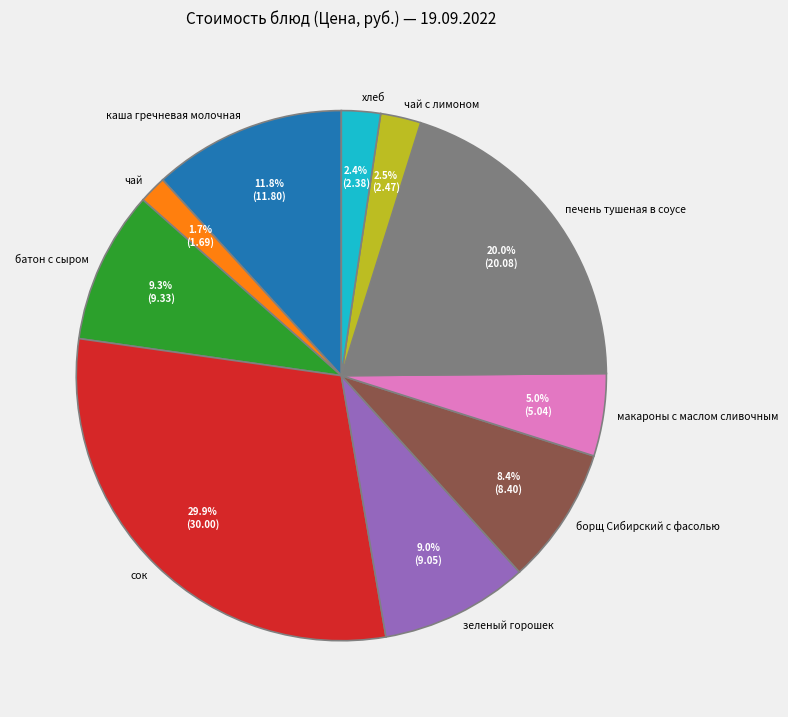

Do макароны с маслом сливочным and батон с сыром together represent more than half of the pie?

No